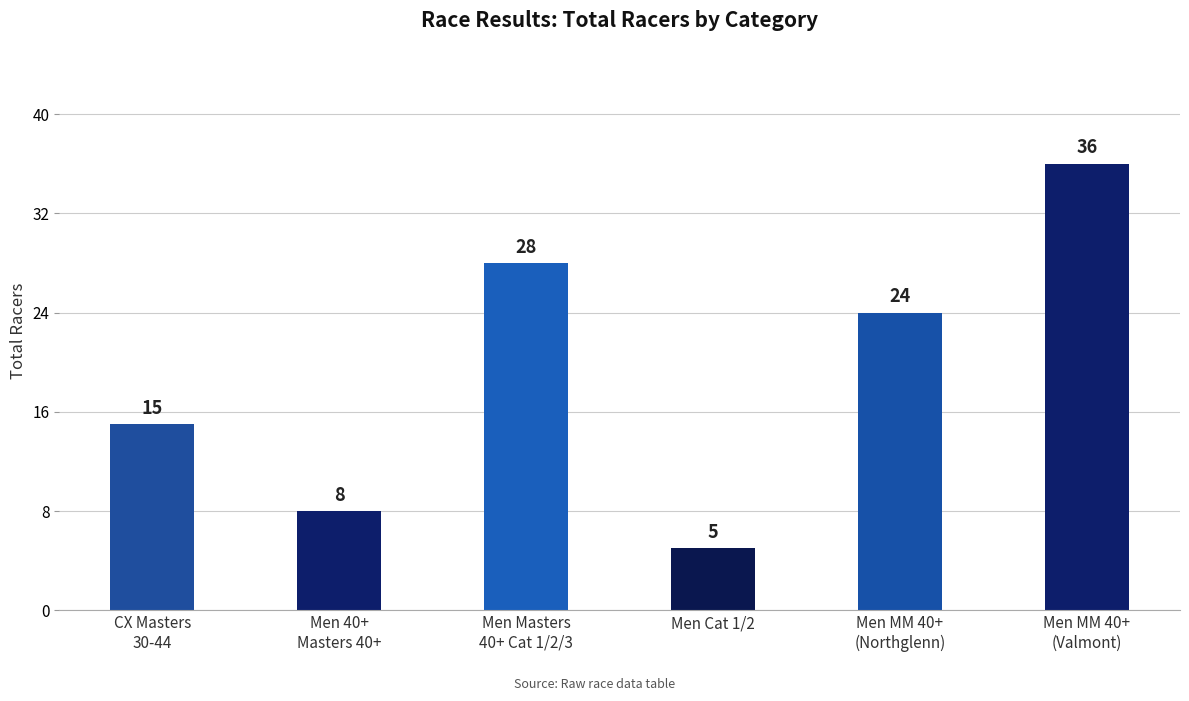

Reading left to right, list all the values displayed in this chart.

CX Masters
30-44=15	Men 40+
Masters 40+=8	Men Masters
40+ Cat 1/2/3=28	Men Cat 1/2=5	Men MM 40+
(Northglenn)=24	Men MM 40+
(Valmont)=36